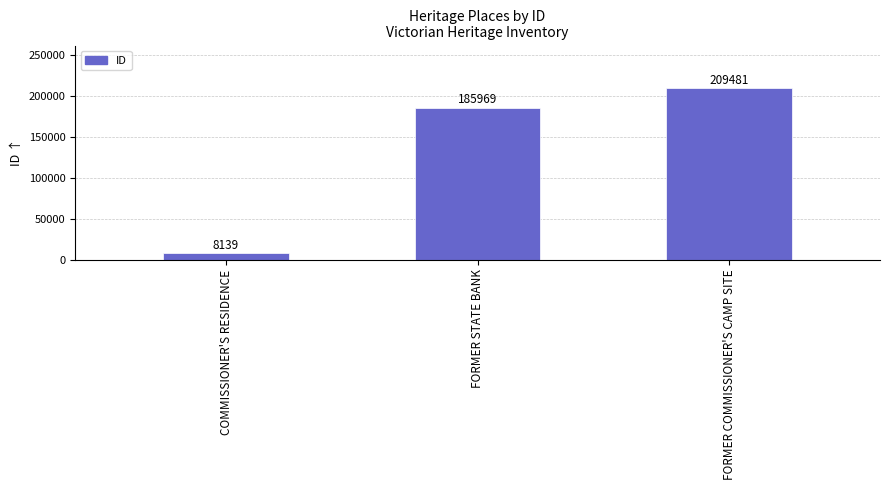

What position from the left is FORMER STATE BANK?

2